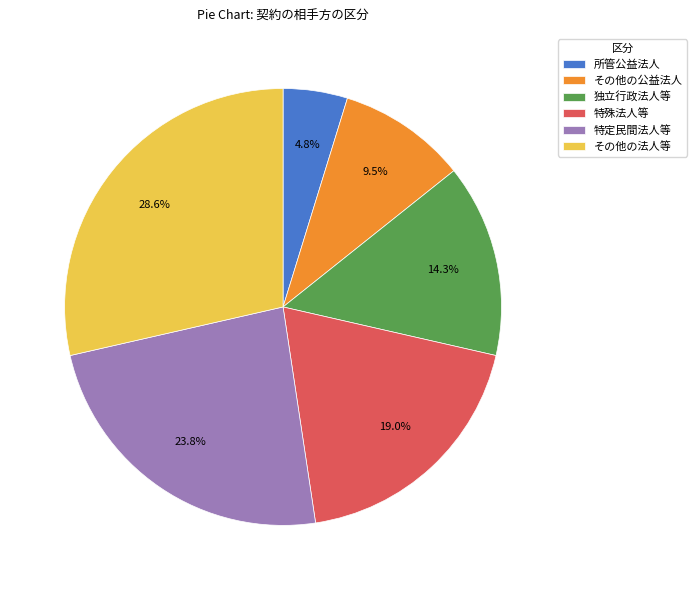

What portion of the pie excludes 所管公益法人?

95.2%